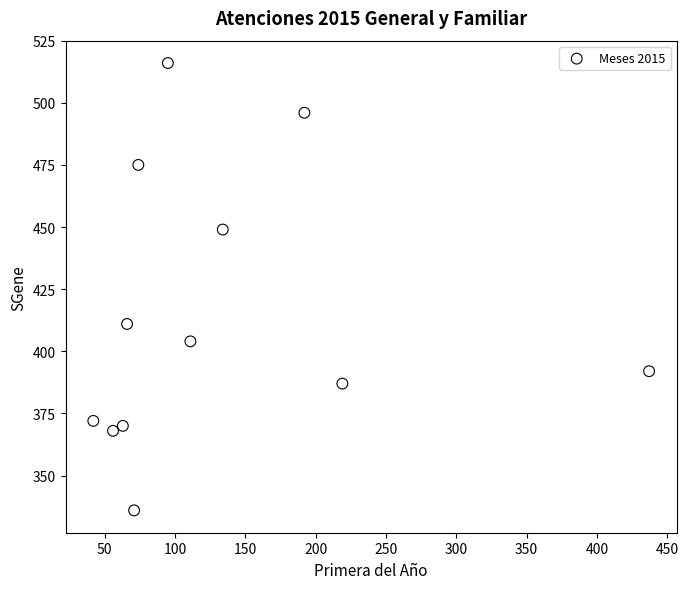

What is the average Y value?

415